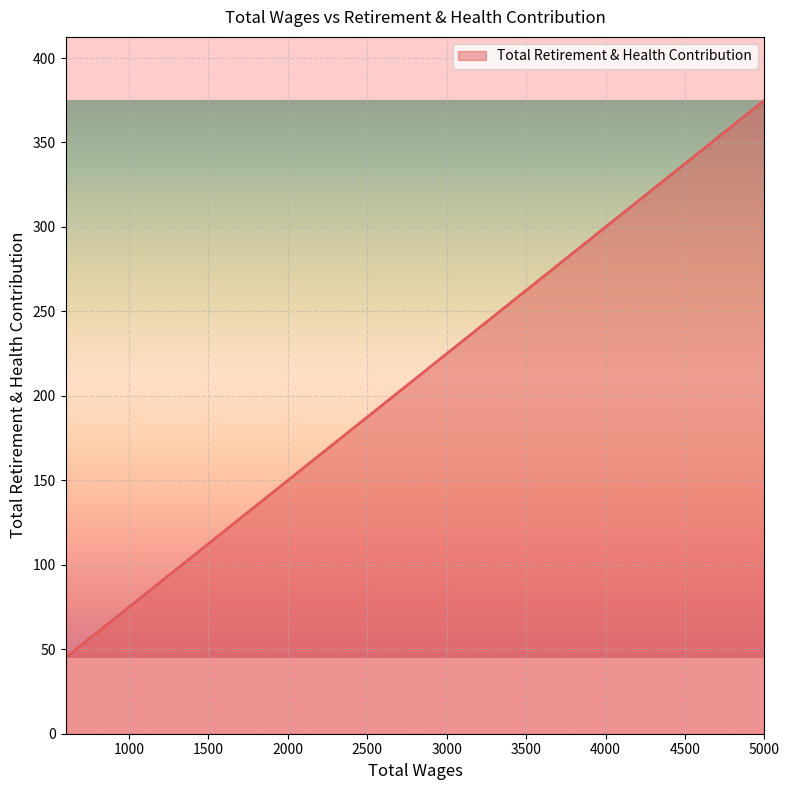

What is the difference between the maximum and minimum values?

330